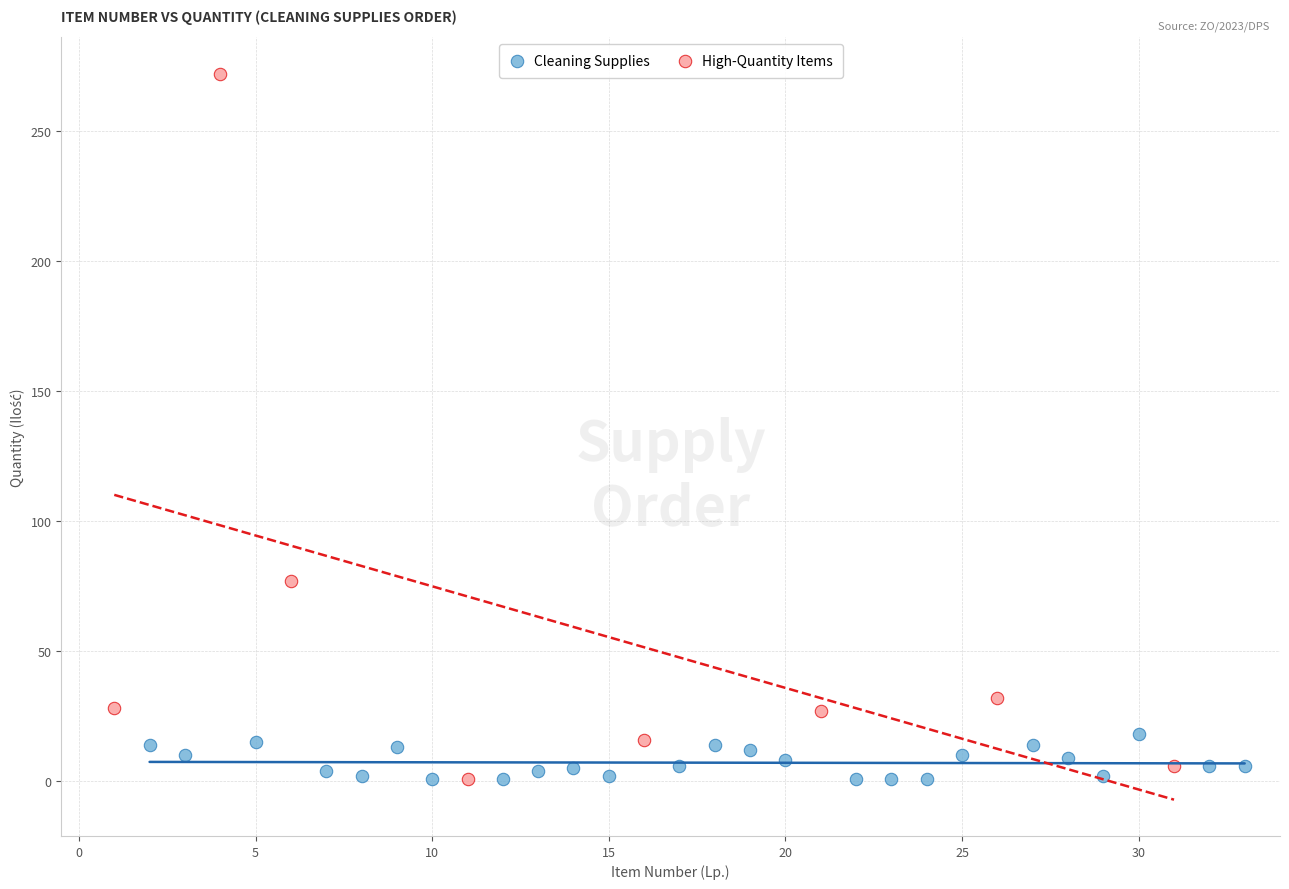

Which series reaches the maximum Y coordinate?

High-Quantity Items